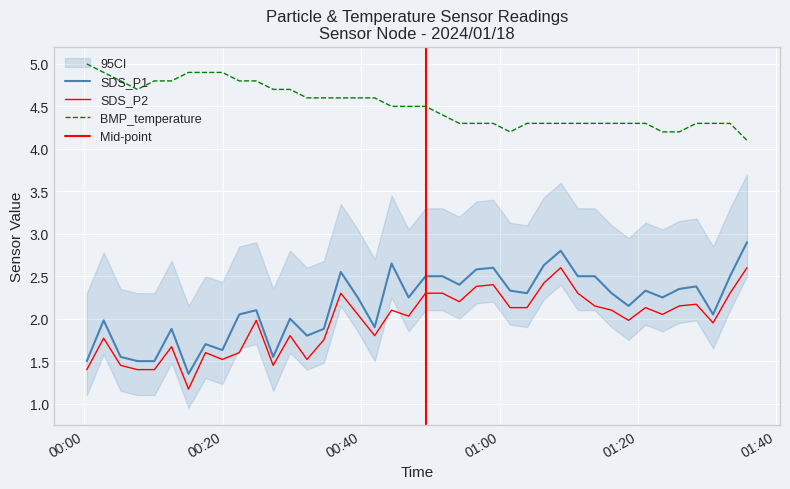

True or false: SDS_P2 and SDS_P1 cross at least once.

False